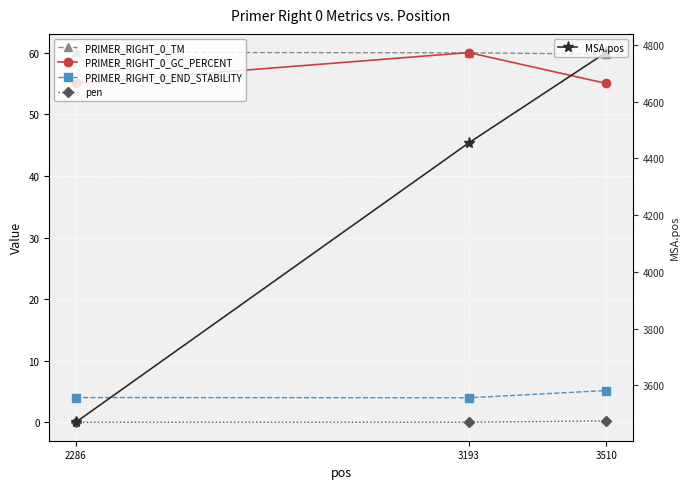

What is the maximum value shown in the chart?

4774.0